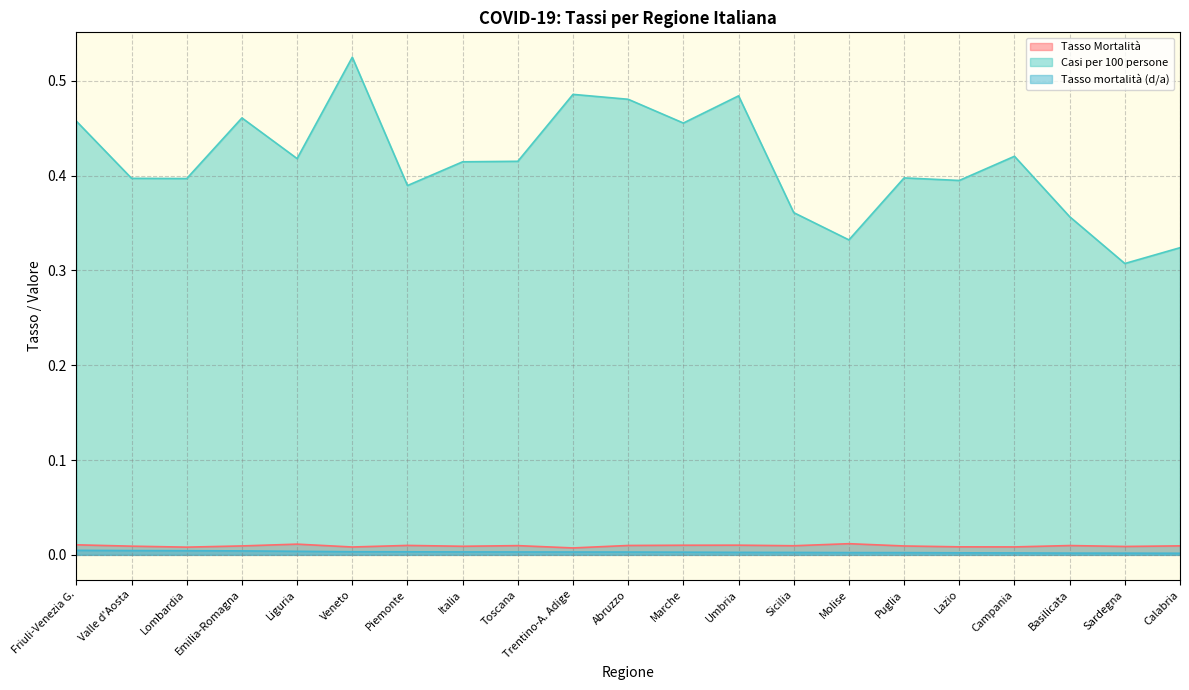

Rank the categories by Tasso mortalità (d/a) value from lowest to highest.

Calabria, Sardegna, Basilicata, Campania, Lazio, Puglia, Molise, Sicilia, Umbria, Marche, Abruzzo, Trentino-A. Adige, Toscana, Italia, Piemonte, Veneto, Liguria, Emilia-Romagna, Lombardia, Valle d'Aosta, Friuli-Venezia G.